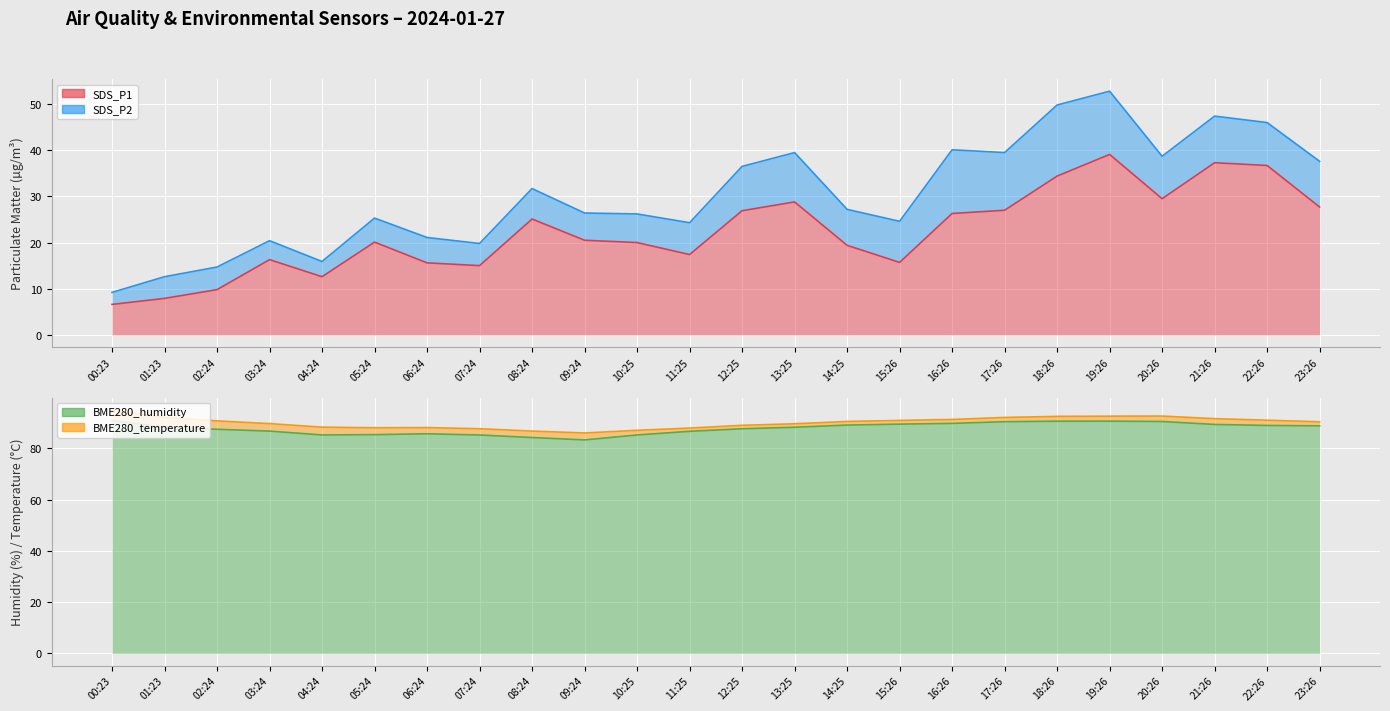

True or false: BME280_humidity has a value of 113.4 at 11:25.

False